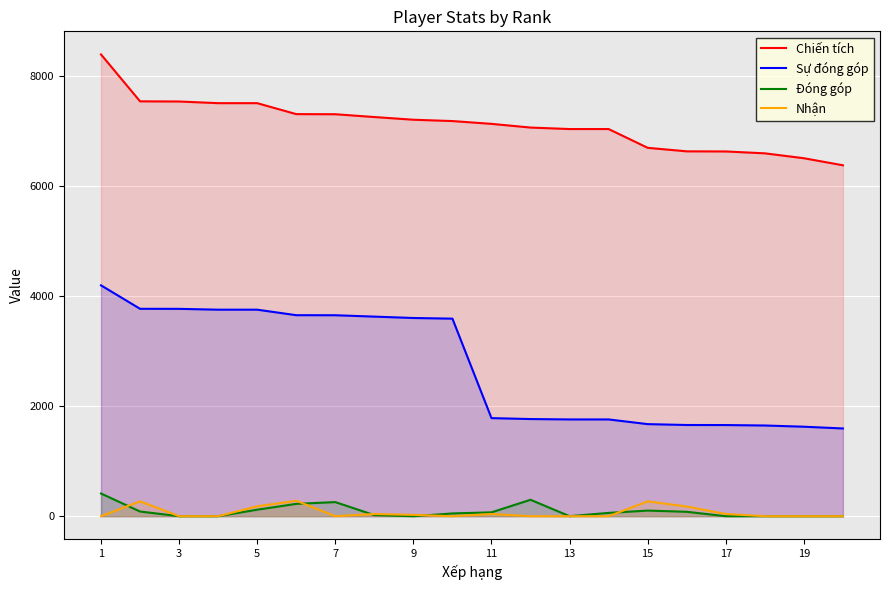

True or false: Nhận and Đóng góp cross at least once.

True